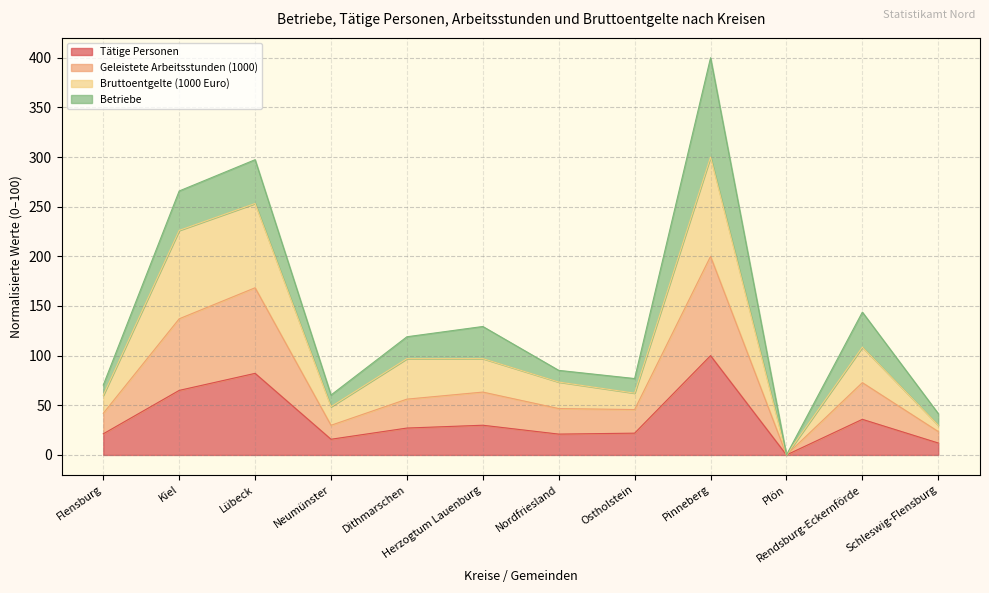

Does the chart display data point markers on the line(s)?

No